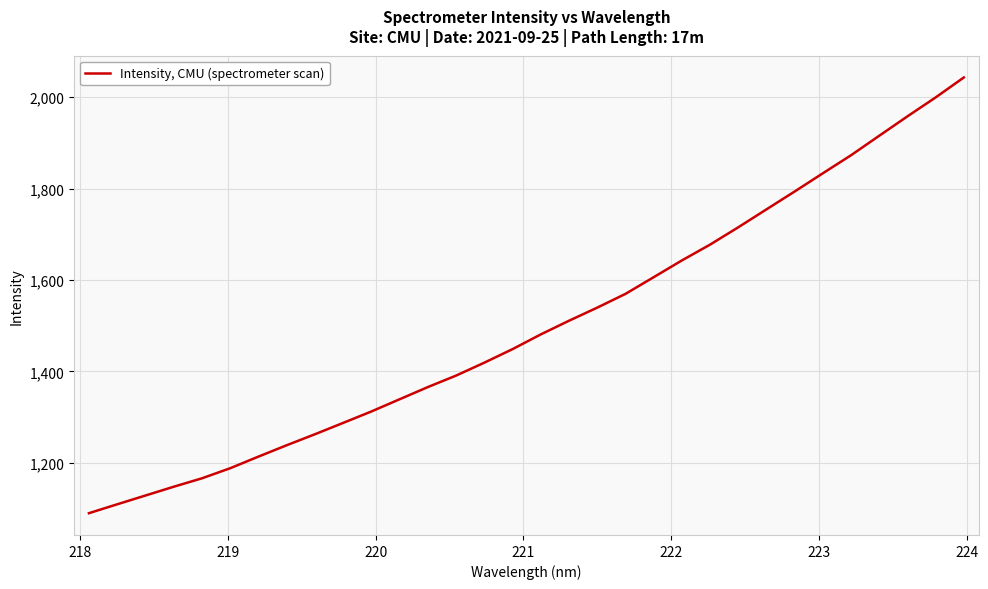

What is the smallest value displayed?

1089.8